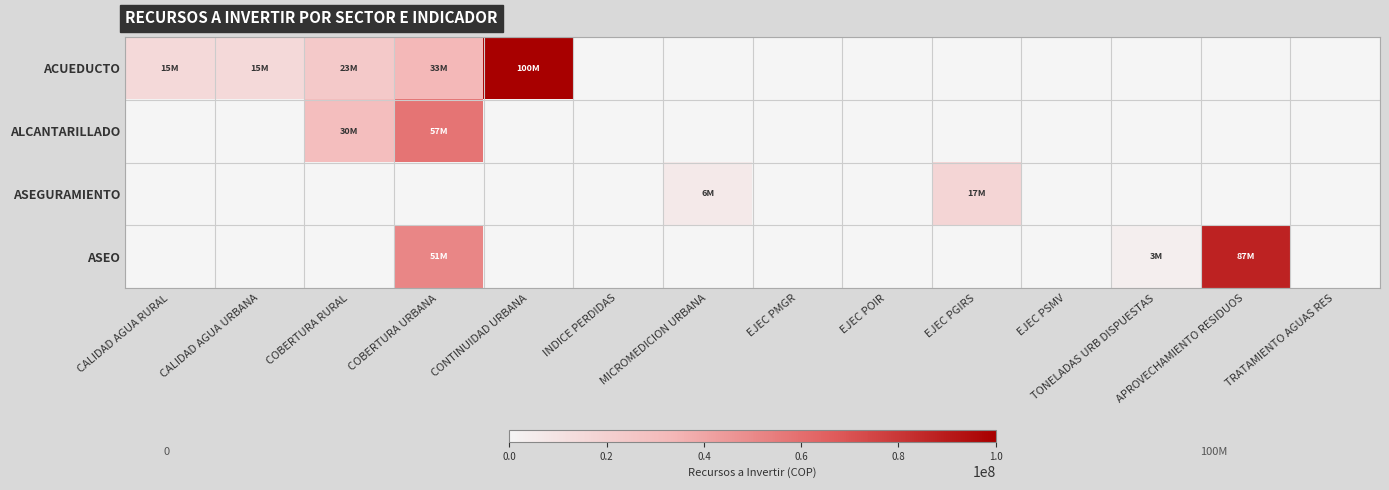

Reading left to right, list all the values displayed in this chart.

ACUEDUCTO: CALIDAD AGUA RURAL=15000000	CALIDAD AGUA URBANA=15000000	COBERTURA RURAL=23600000	COBERTURA URBANA=33400000	CONTINUIDAD URBANA=100000000	INDICE PERDIDAS=0	MICROMEDICION URBANA=0	EJEC PMGR=0	EJEC POIR=0	EJEC PGIRS=0	EJEC PSMV=0	TONELADAS URB DISPUESTAS=0	APROVECHAMIENTO RESIDUOS=0	TRATAMIENTO AGUAS RES=0
ALCANTARILLADO: CALIDAD AGUA RURAL=0	CALIDAD AGUA URBANA=0	COBERTURA RURAL=30000000	COBERTURA URBANA=57464732	CONTINUIDAD URBANA=0	INDICE PERDIDAS=0	MICROMEDICION URBANA=0	EJEC PMGR=0	EJEC POIR=0	EJEC PGIRS=0	EJEC PSMV=0	TONELADAS URB DISPUESTAS=0	APROVECHAMIENTO RESIDUOS=0	TRATAMIENTO AGUAS RES=0
ASEGURAMIENTO: CALIDAD AGUA RURAL=0	CALIDAD AGUA URBANA=0	COBERTURA RURAL=0	COBERTURA URBANA=0	CONTINUIDAD URBANA=0	INDICE PERDIDAS=0	MICROMEDICION URBANA=6600000	EJEC PMGR=0	EJEC POIR=0	EJEC PGIRS=17535268	EJEC PSMV=0	TONELADAS URB DISPUESTAS=0	APROVECHAMIENTO RESIDUOS=0	TRATAMIENTO AGUAS RES=0
ASEO: CALIDAD AGUA RURAL=0	CALIDAD AGUA URBANA=0	COBERTURA RURAL=0	COBERTURA URBANA=51535268	CONTINUIDAD URBANA=0	INDICE PERDIDAS=0	MICROMEDICION URBANA=0	EJEC PMGR=0	EJEC POIR=0	EJEC PGIRS=0	EJEC PSMV=0	TONELADAS URB DISPUESTAS=3688387	APROVECHAMIENTO RESIDUOS=87400000	TRATAMIENTO AGUAS RES=0